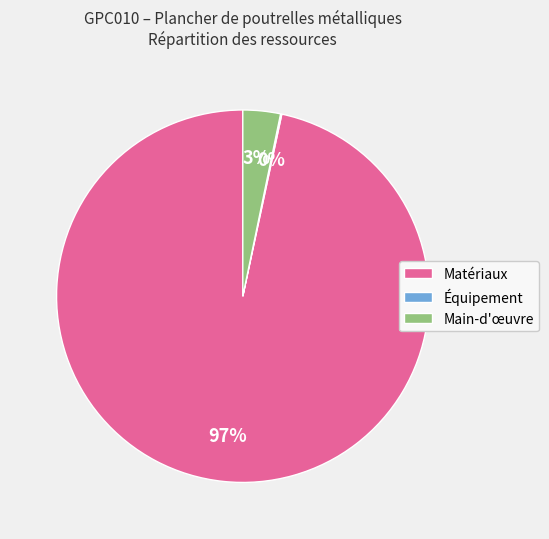

Is it true that Matériaux is 97% of the pie?

True